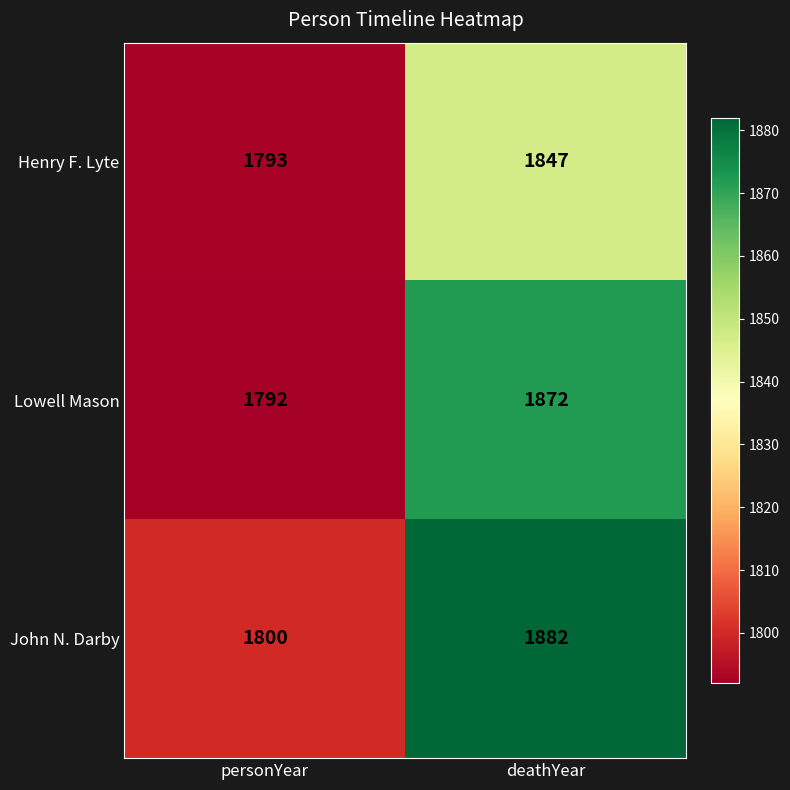

What is the sum of all Henry F. Lyte values?

3640